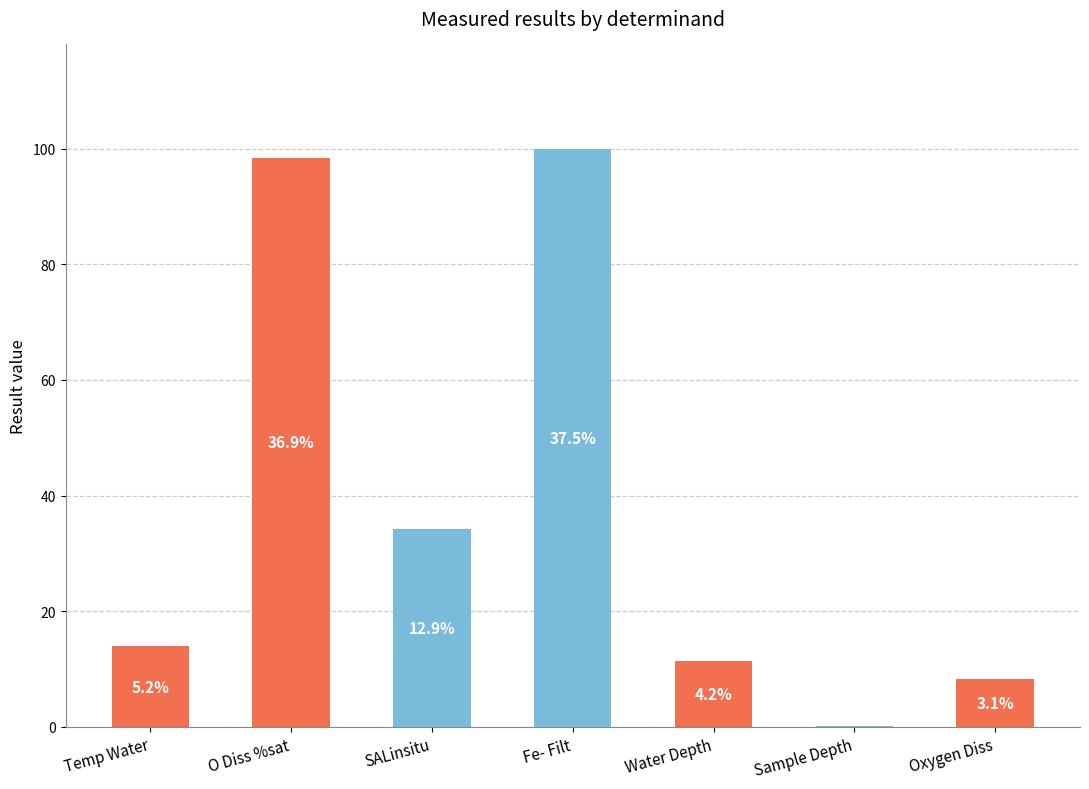

Are the bars horizontal?

No